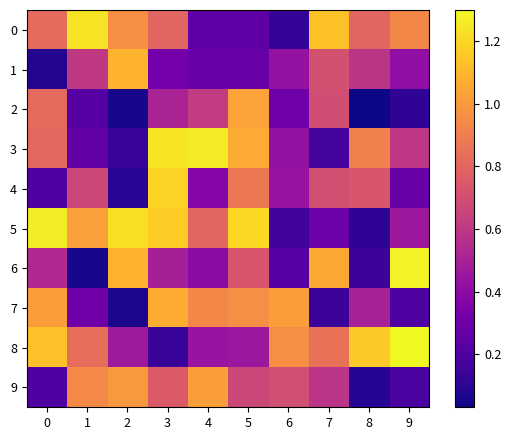

At which category is the sum across all series the highest?

3